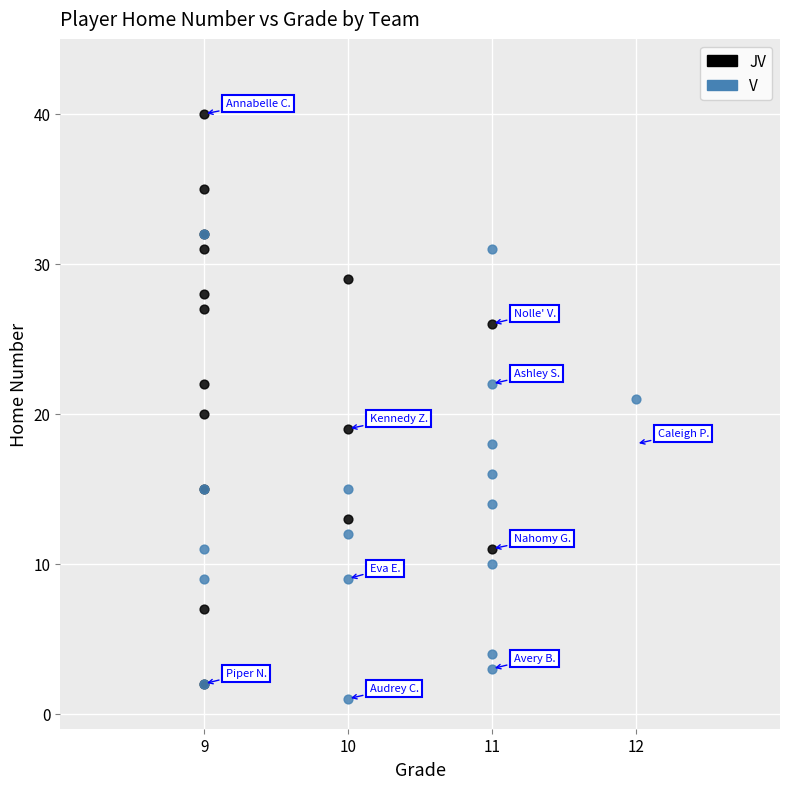

Which series has the widest spread of Y values?

JV